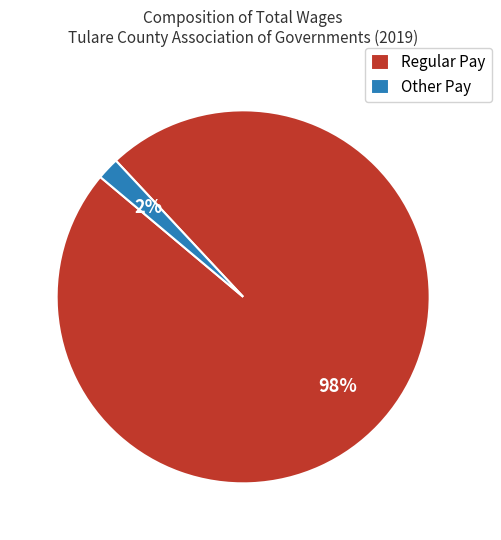

Which has a higher value, Regular Pay or Other Pay?

Regular Pay